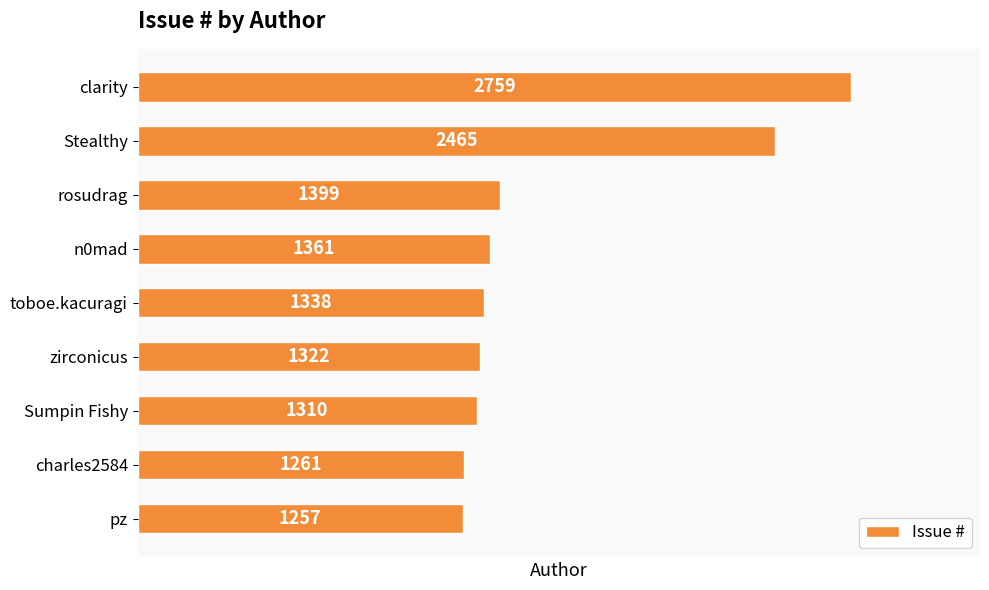

Rank the categories by value from highest to lowest.

clarity, Stealthy, rosudrag, n0mad, toboe.kacuragi, zirconicus, Sumpin Fishy, charles2584, pz